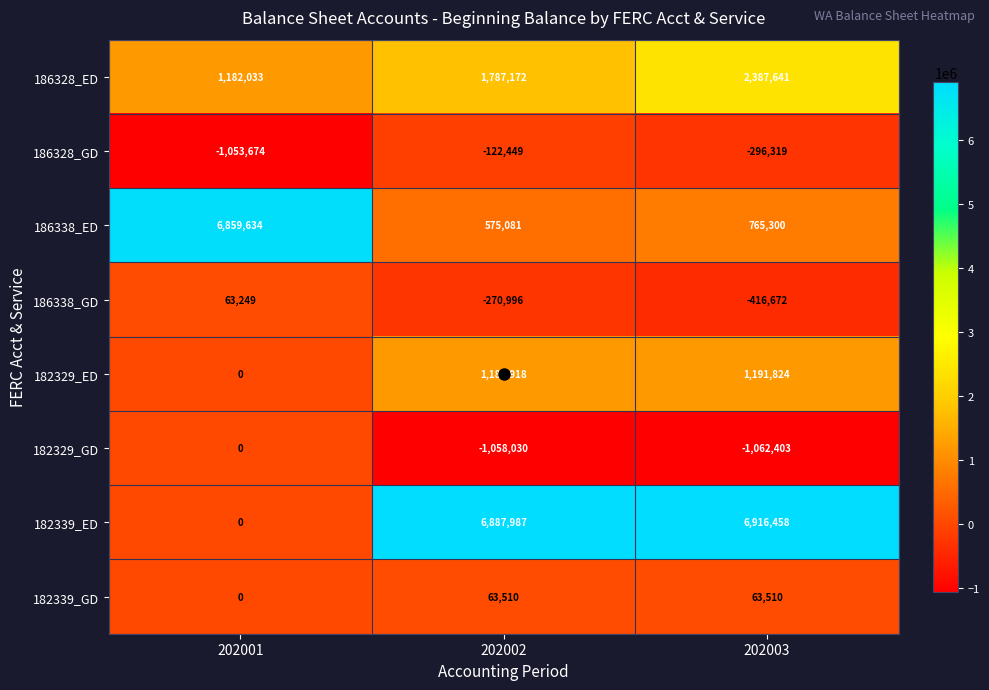

Which series changed the most between 202001 and 202002?

182339_ED